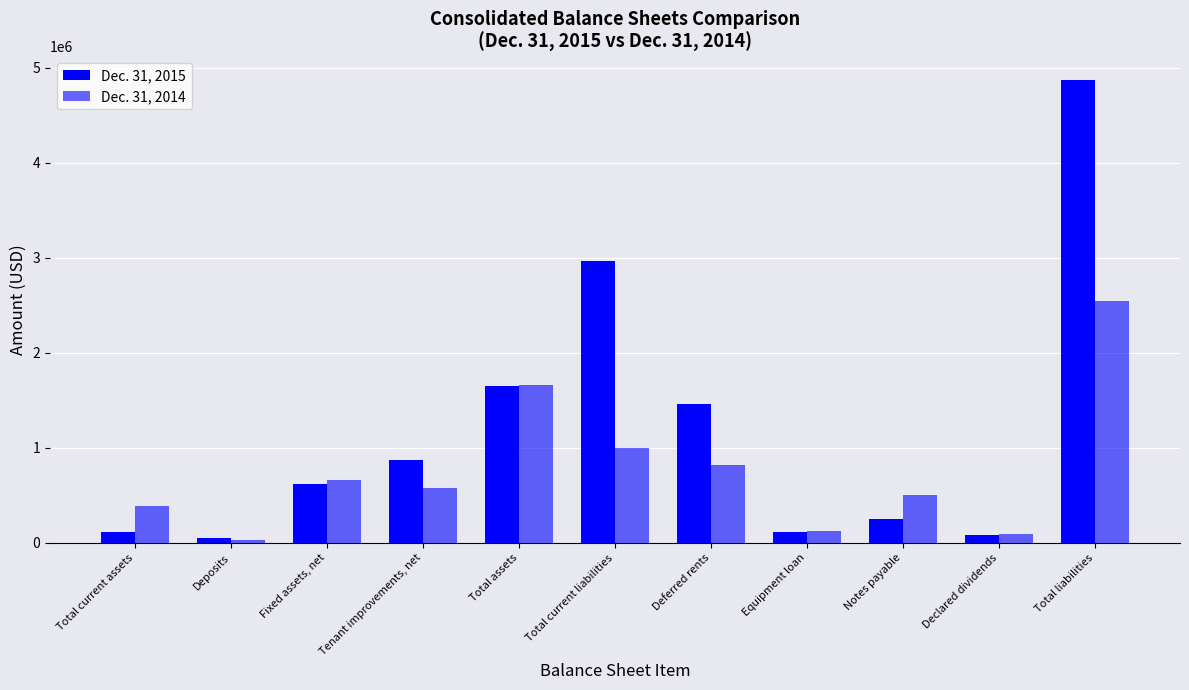

At how many categories does at least one series exceed 1475937?

3